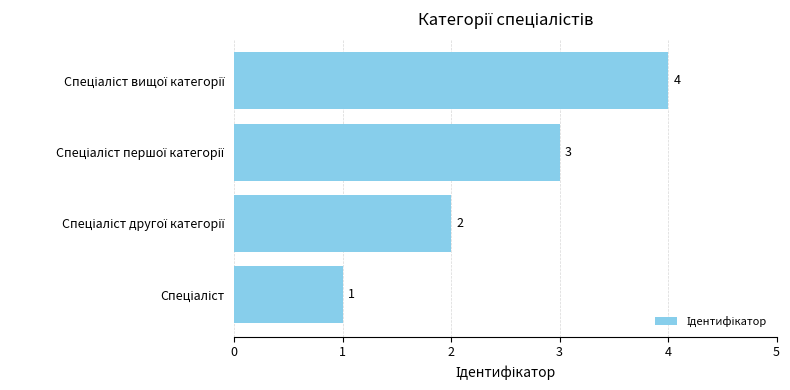

What is the maximum value shown in the chart?

4